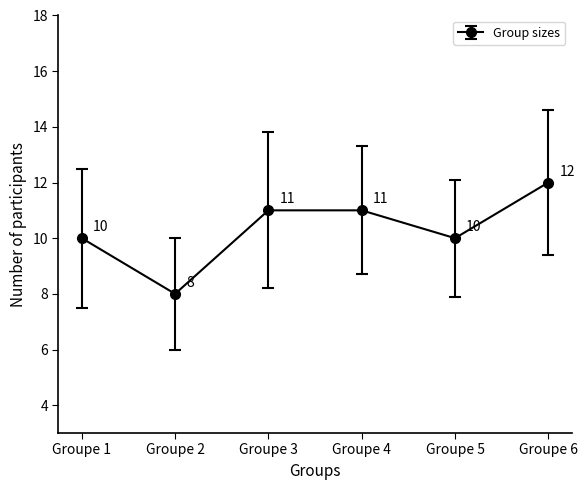

The chart shows a value of 5 at Groupe 3. True or false?

False